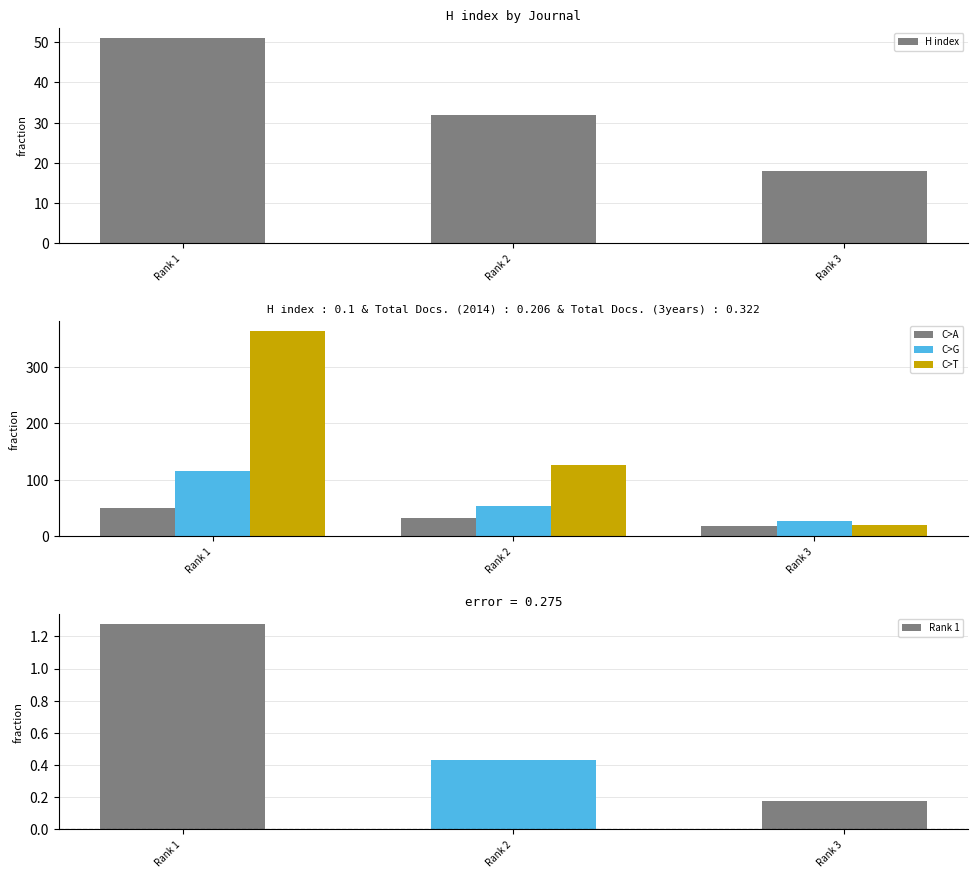

Which series has the largest range (max minus min)?

Total Docs. (3years)